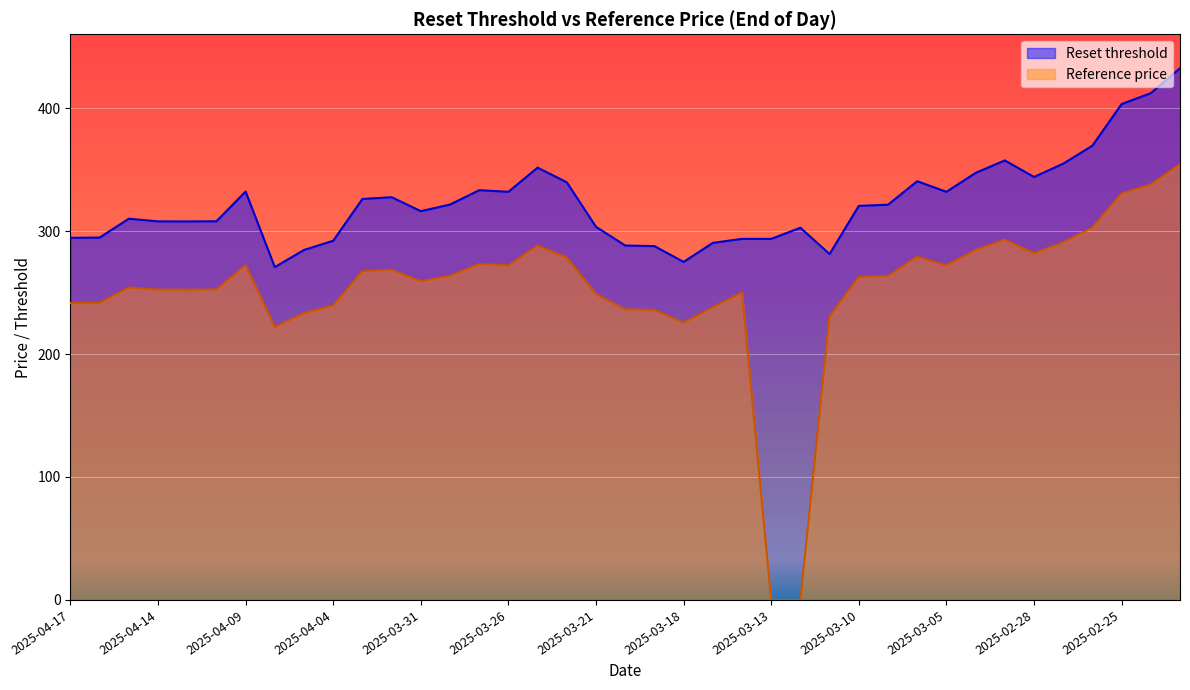

Which series has the largest range (max minus min)?

Reference price